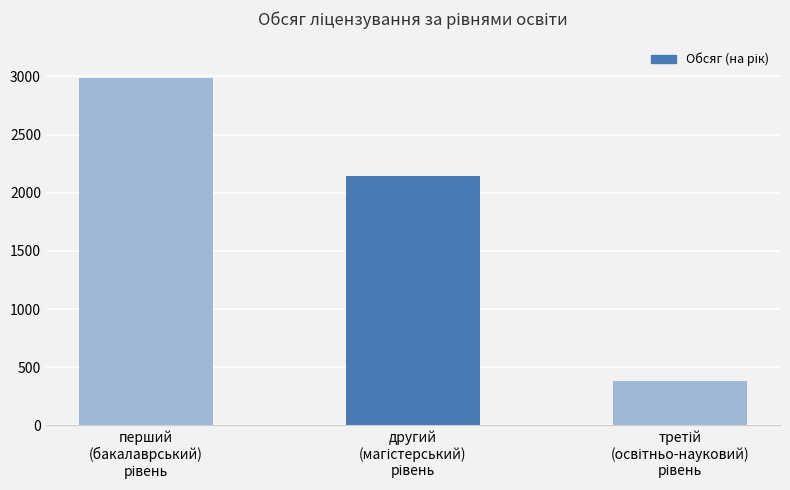

What is the greatest value displayed?

2988